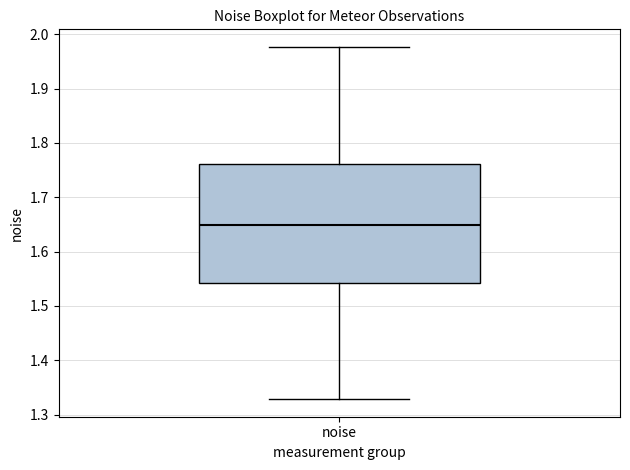

Where does the lower whisker of the box for noise end on the y-axis? The values are not printed on the chart, so give them approximately, as read against the axis.

1.33